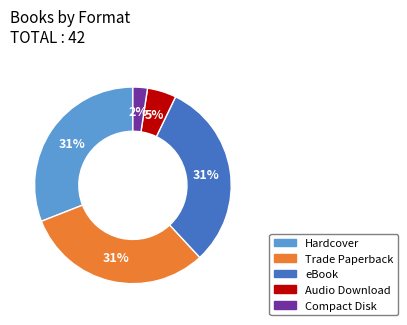

To the nearest percent, what is the average slice percentage?

20%